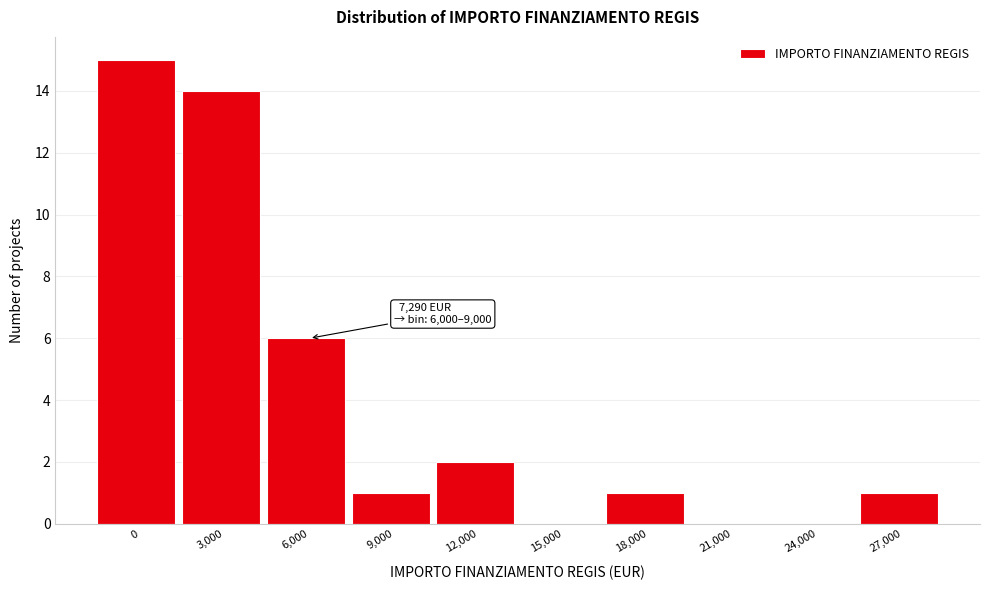

Reading left to right, what are all the values shown in this chart?

0=15	3,000=14	6,000=6	9,000=1	12,000=2	15,000=0	18,000=1	21,000=0	24,000=0	27,000=1